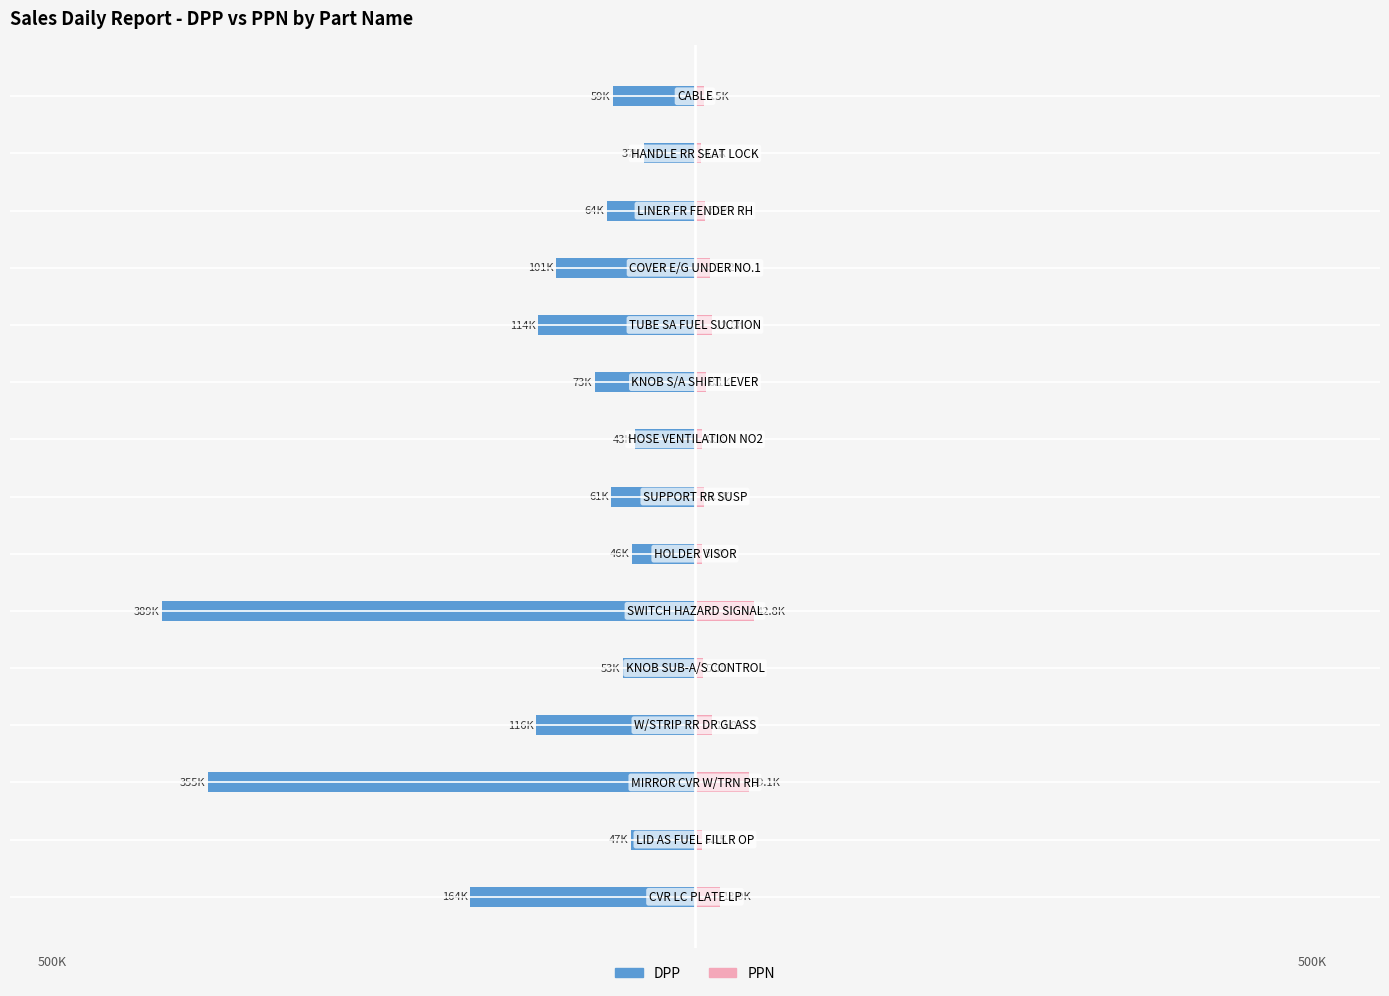

How many bars are there in total?

30